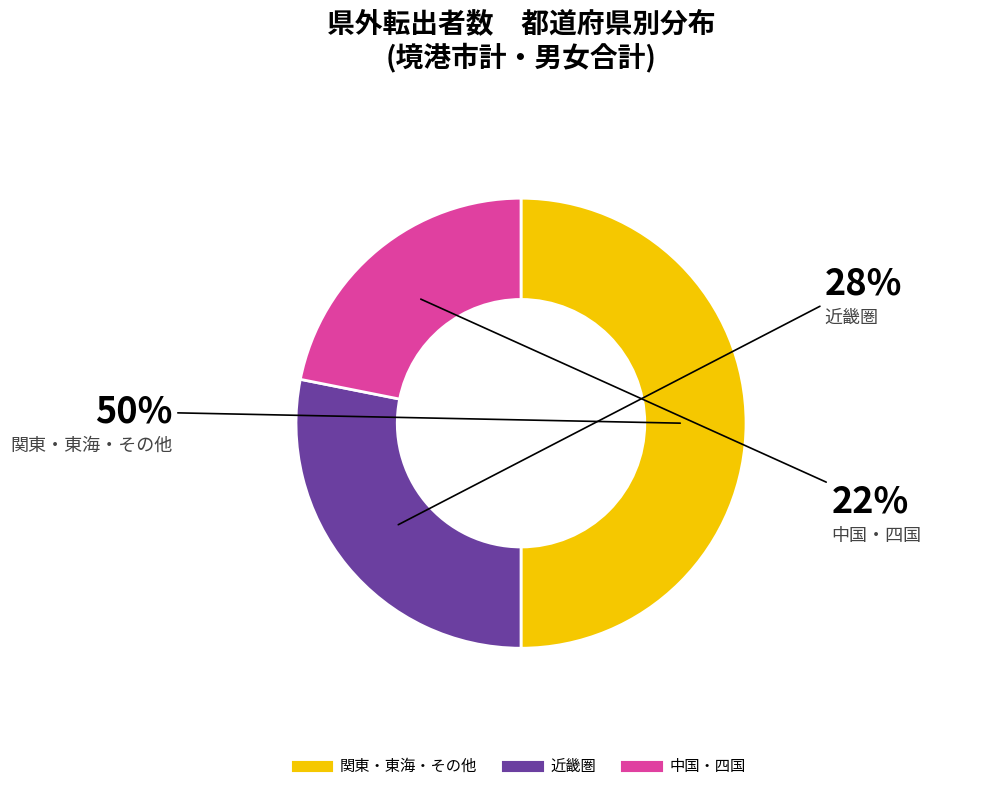

To the nearest percent, what is the difference between the largest and smallest slice percentages?

28%